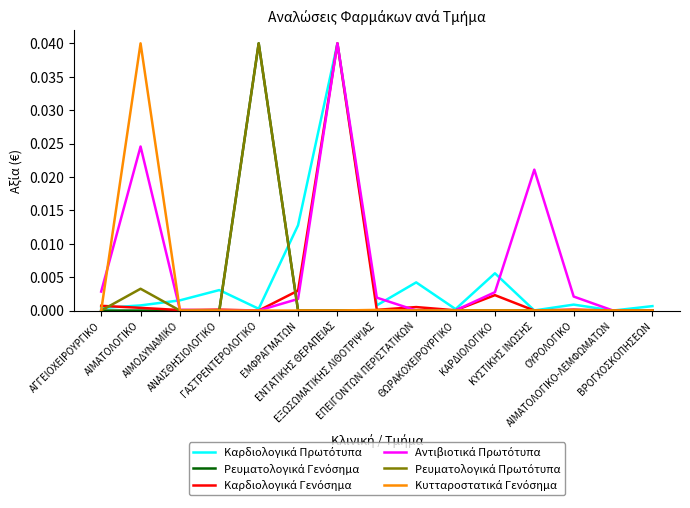

List the series in order of their peak value, highest first.

Καρδιολογικά Πρωτότυπα, Ρευματολογικά Γενόσημα, Καρδιολογικά Γενόσημα, Αντιβιοτικά Πρωτότυπα, Ρευματολογικά Πρωτότυπα, Κυτταροστατικά Γενόσημα